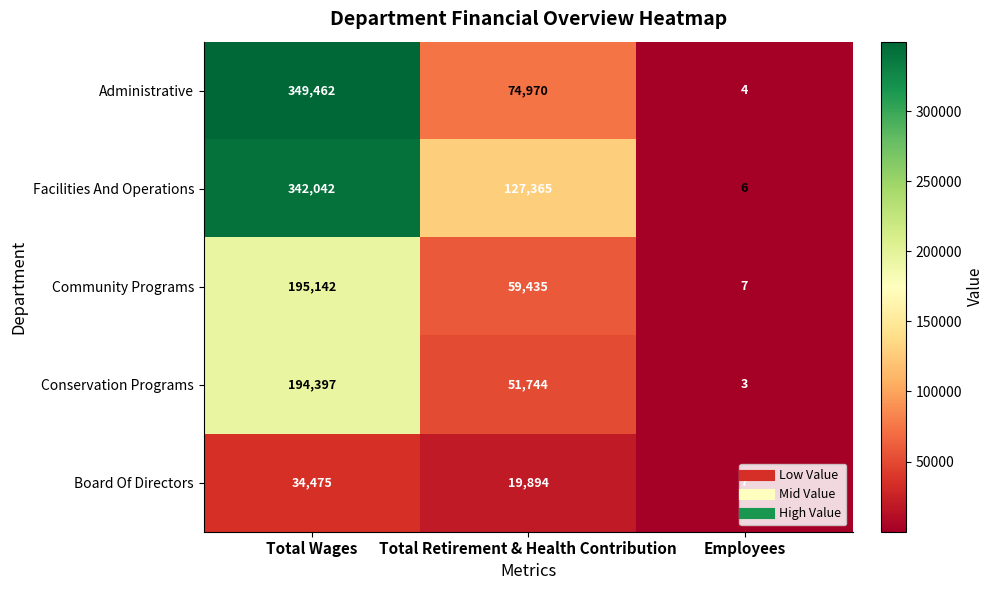

The Facilities And Operations series shows 342042 at Total Wages. True or false?

True